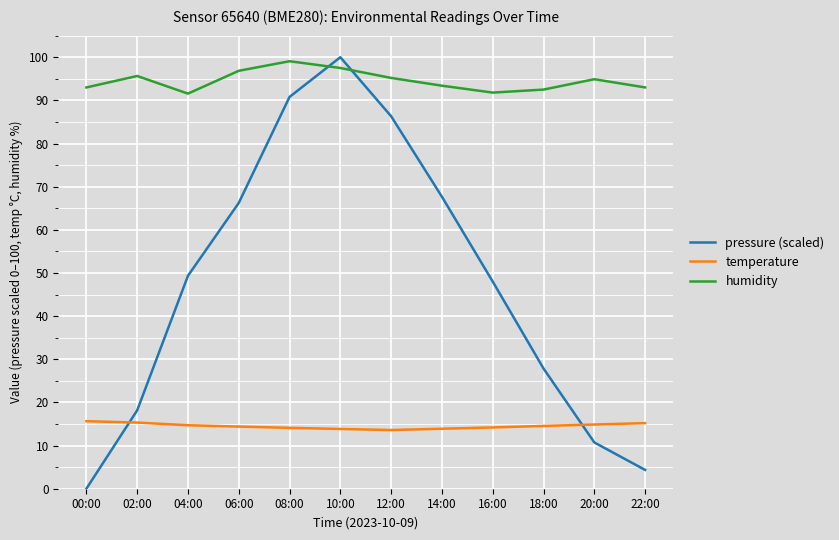

Between 12:00 and 18:00, which series saw the biggest shift?

pressure (scaled)